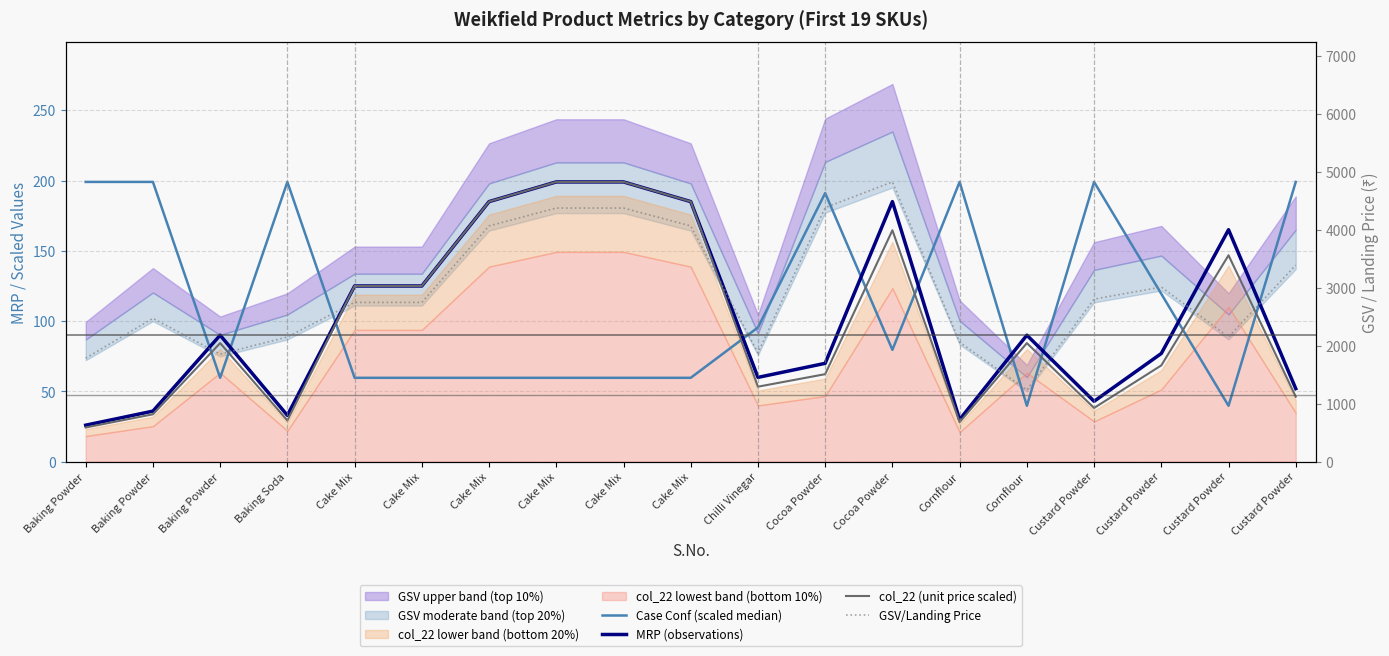

True or false: col_22 (unit price scaled) has a value of 95.1 at Chilli Vinegar.

False